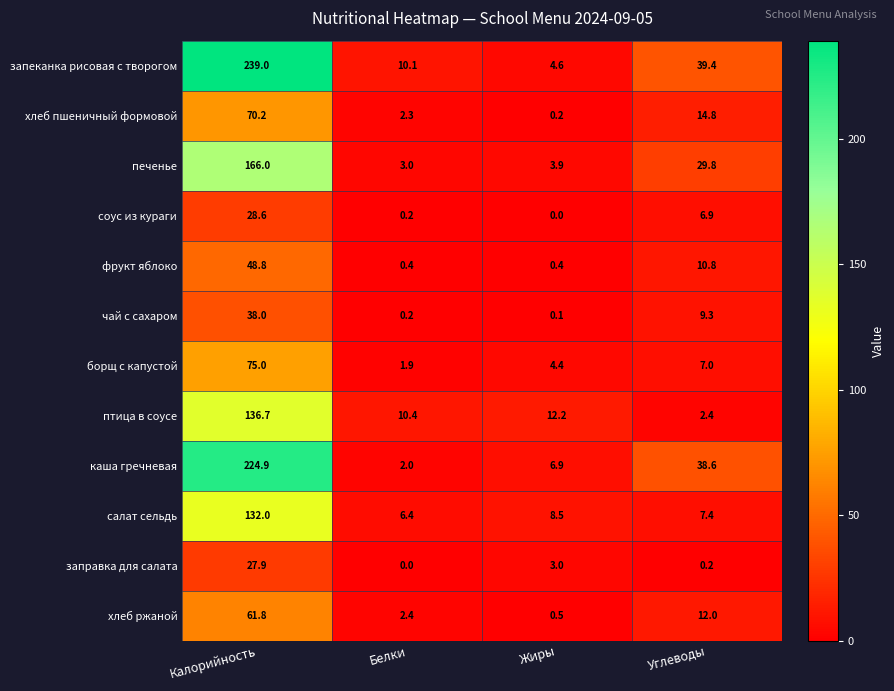

What is the total value across all series at Жиры?

44.7